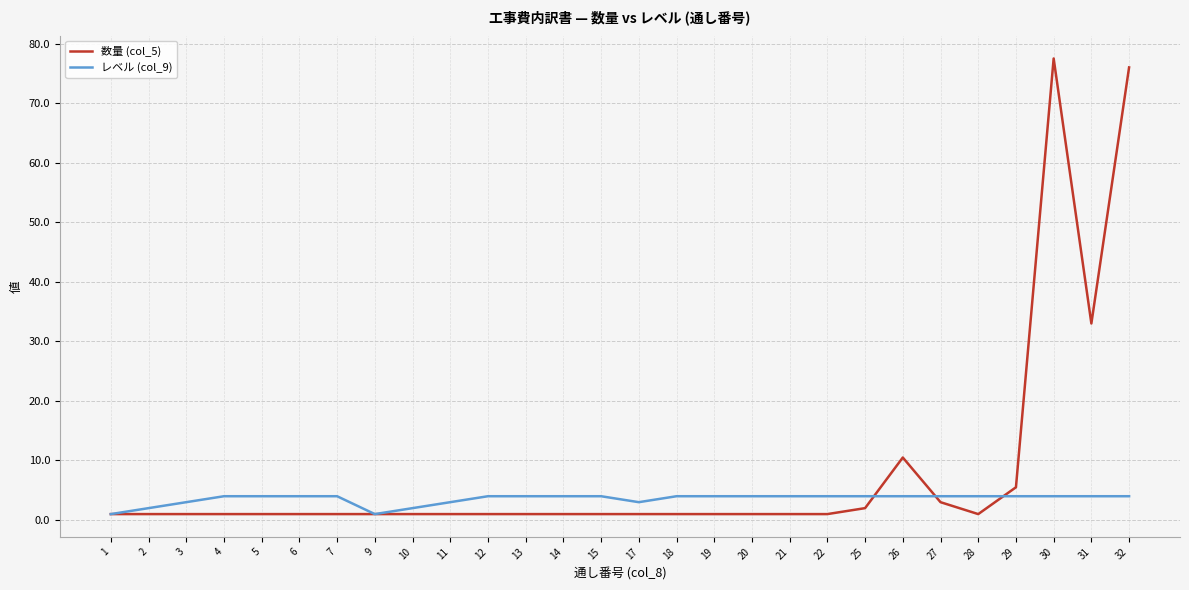

Which series has the largest total across all categories?

数量 (col_5)